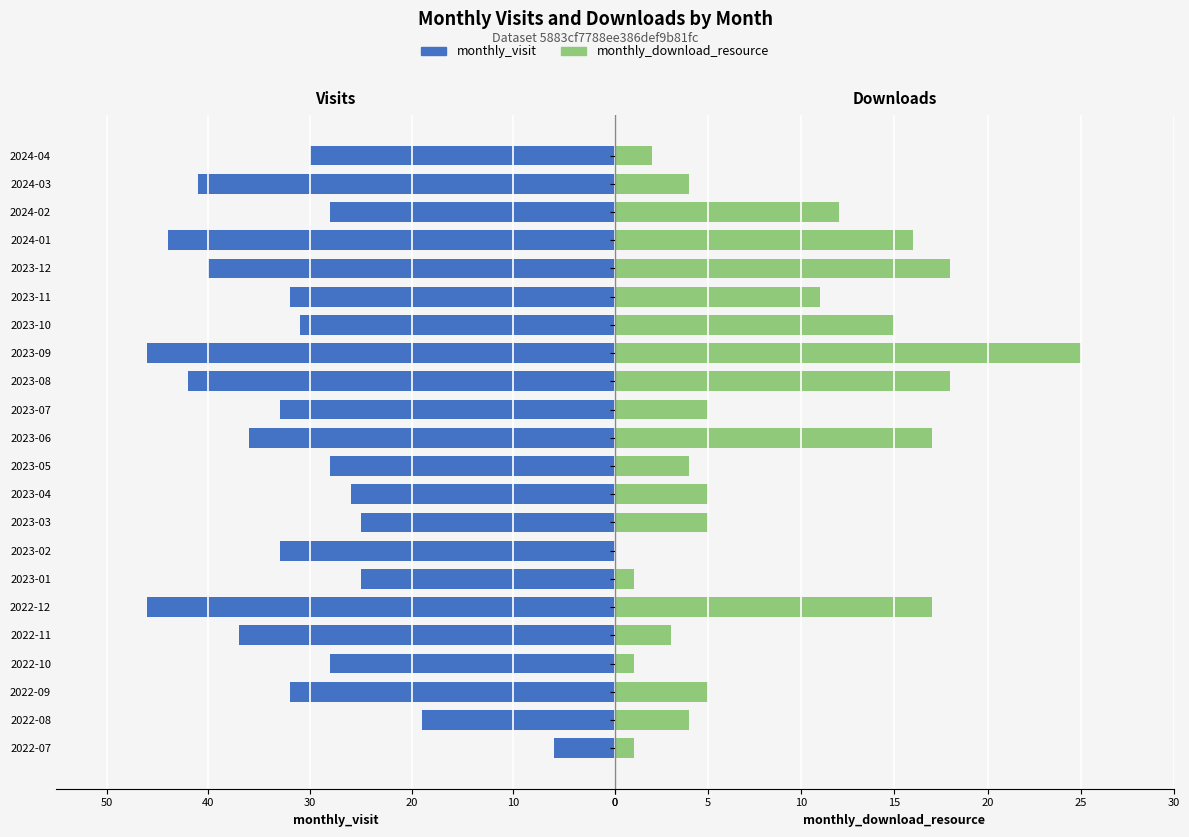

The value of monthly_download_resource at 2023-08 is 18. True or false?

True